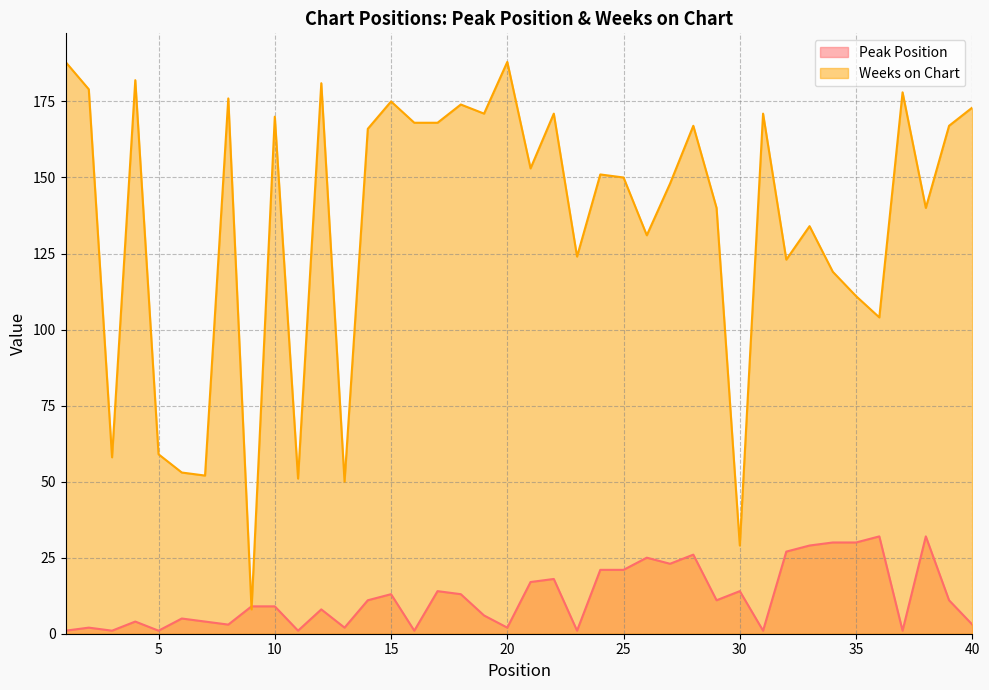

What is the total value across all series at 8?

179